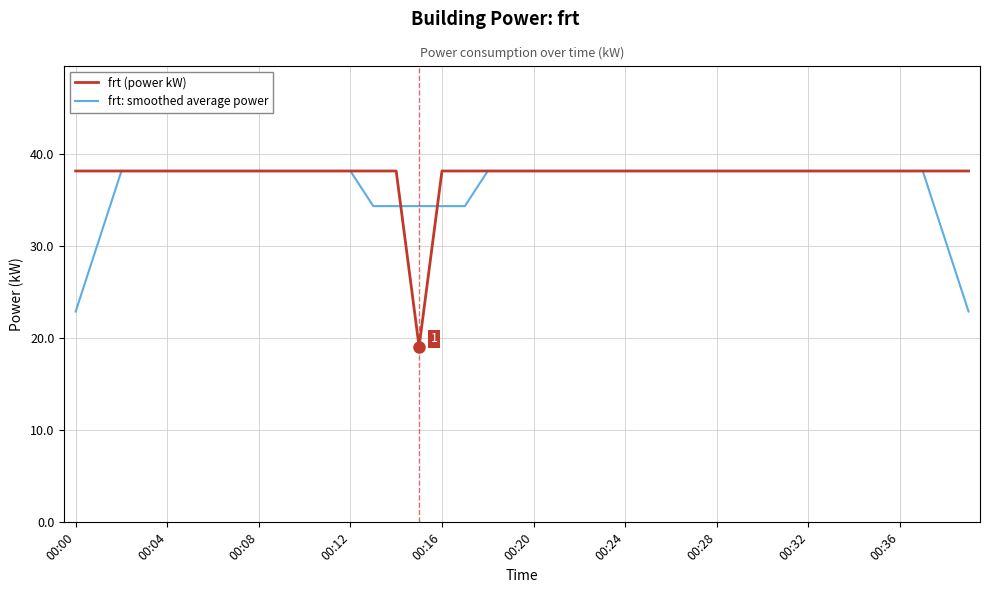

True or false: frt (power kW) and frt: smoothed average power cross at least once.

True